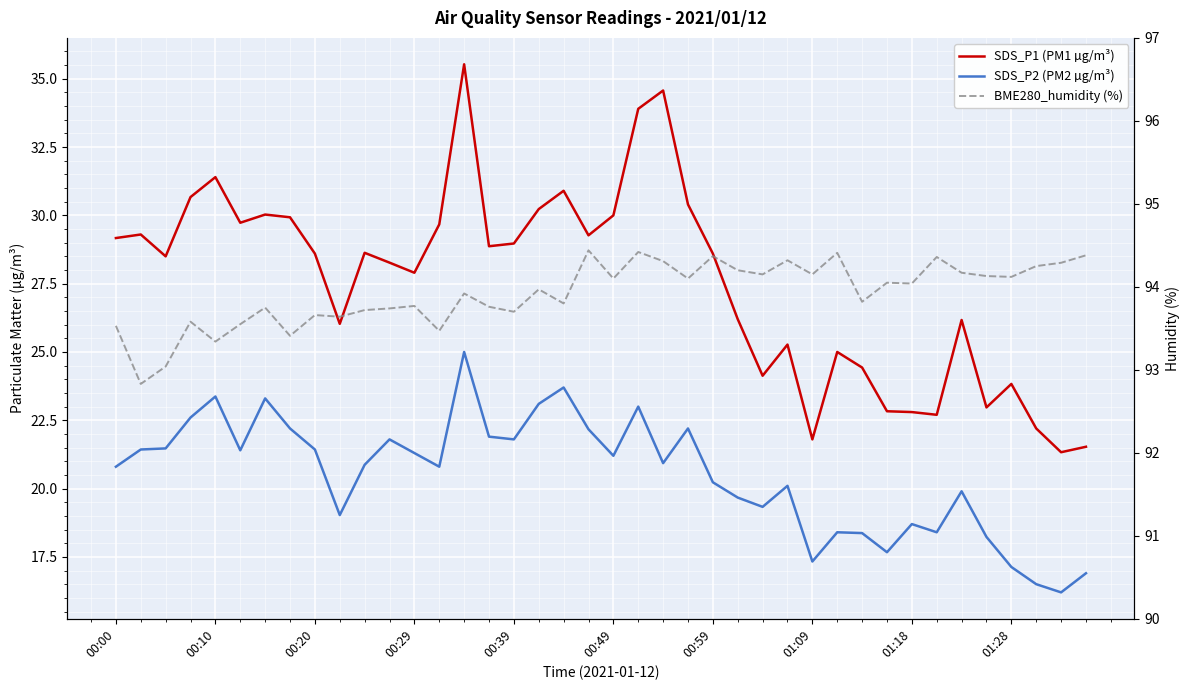

True or false: SDS_P2 (PM2 µg/m³) and SDS_P1 (PM1 µg/m³) intersect in this chart.

False